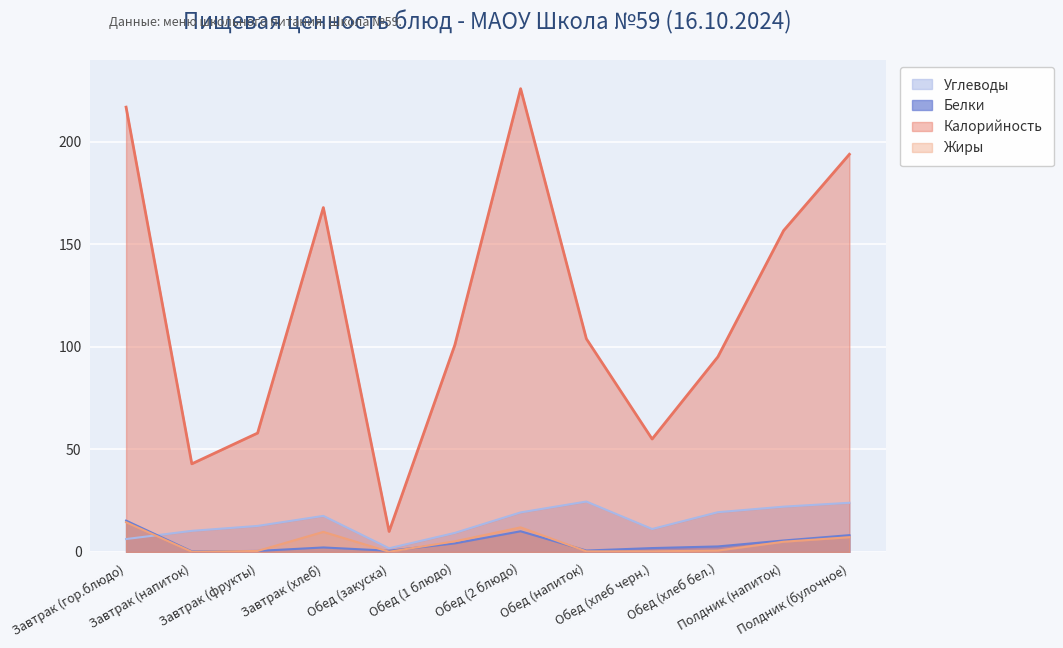

Which has a higher value, Обед (напиток) or Завтрак (напиток)?

Обед (напиток)